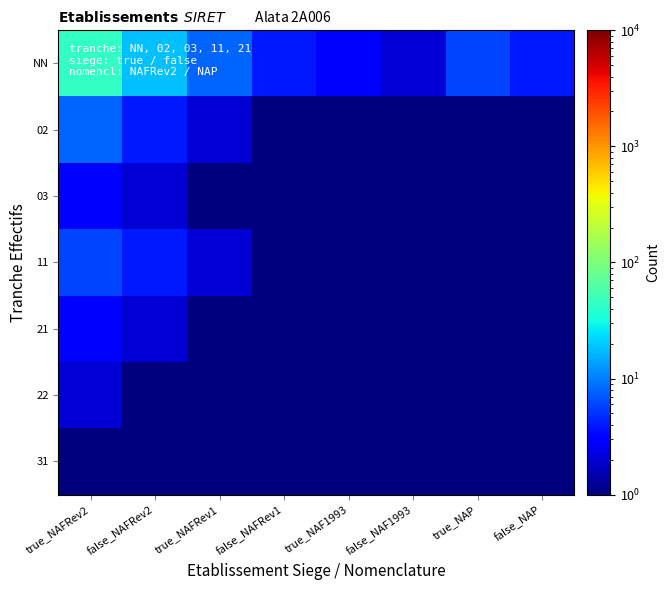

Reading right to left, list all the values displayed in this chart.

NN: false_NAP=4.0	true_NAP=6.0	false_NAF1993=2.0	true_NAF1993=3.0	false_NAFRev1=4.0	true_NAFRev1=8.0	false_NAFRev2=18.0	true_NAFRev2=45.0
02: false_NAP=0.5	true_NAP=0.5	false_NAF1993=0.5	true_NAF1993=1.0	false_NAFRev1=1.0	true_NAFRev1=2.0	false_NAFRev2=4.0	true_NAFRev2=8.0
03: false_NAP=0.5	true_NAP=0.5	false_NAF1993=0.5	true_NAF1993=0.5	false_NAFRev1=1.0	true_NAFRev1=1.0	false_NAFRev2=2.0	true_NAFRev2=3.0
11: false_NAP=0.5	true_NAP=0.5	false_NAF1993=0.5	true_NAF1993=0.5	false_NAFRev1=1.0	true_NAFRev1=2.0	false_NAFRev2=4.0	true_NAFRev2=6.0
21: false_NAP=0.5	true_NAP=0.5	false_NAF1993=0.5	true_NAF1993=0.5	false_NAFRev1=0.5	true_NAFRev1=1.0	false_NAFRev2=2.0	true_NAFRev2=3.0
22: false_NAP=0.5	true_NAP=0.5	false_NAF1993=0.5	true_NAF1993=0.5	false_NAFRev1=0.5	true_NAFRev1=0.5	false_NAFRev2=1.0	true_NAFRev2=2.0
31: false_NAP=0.5	true_NAP=0.5	false_NAF1993=0.5	true_NAF1993=0.5	false_NAFRev1=0.5	true_NAFRev1=0.5	false_NAFRev2=1.0	true_NAFRev2=1.0